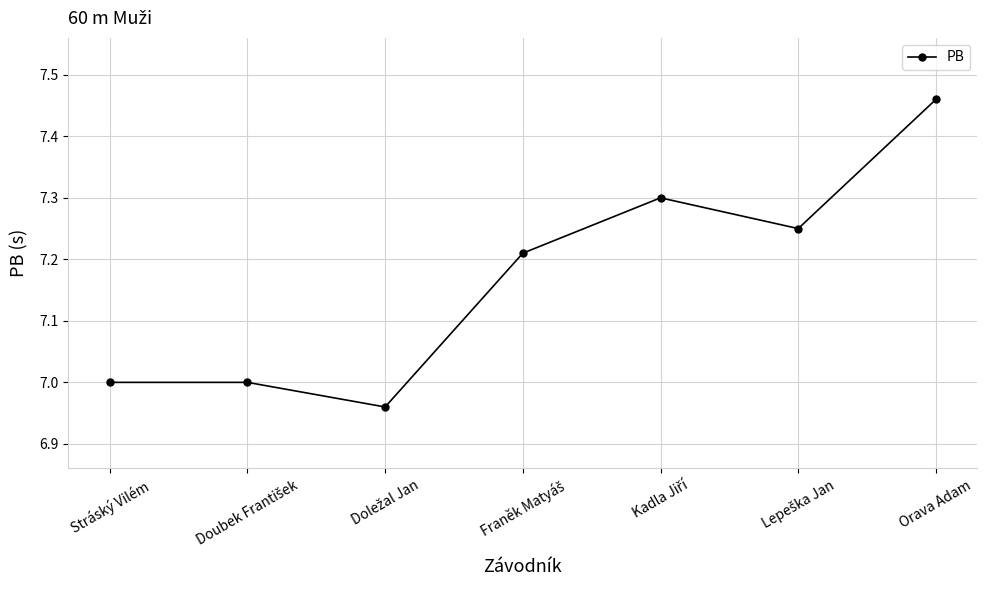

What position from the left is Orava Adam?

7